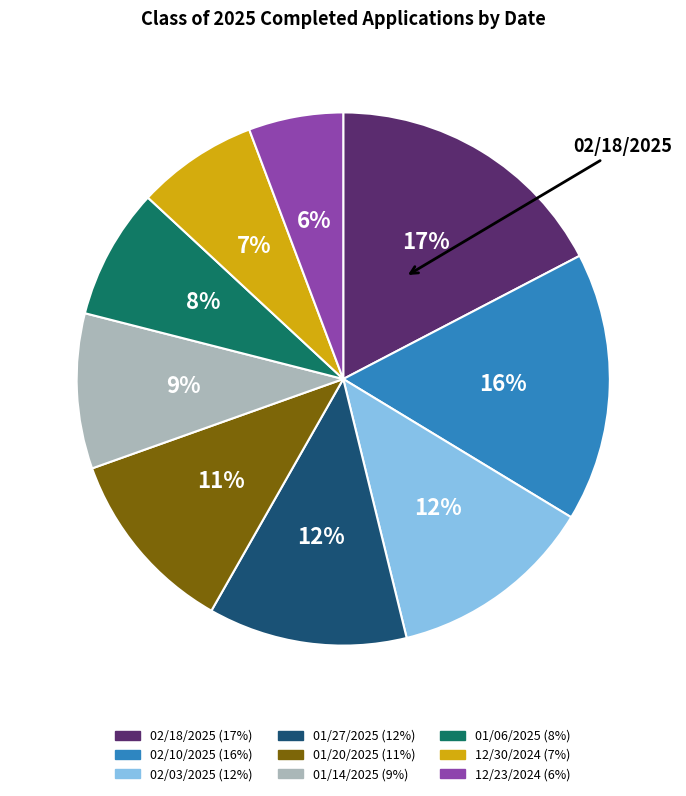

True or false: 02/18/2025 accounts for 17% of the total.

True